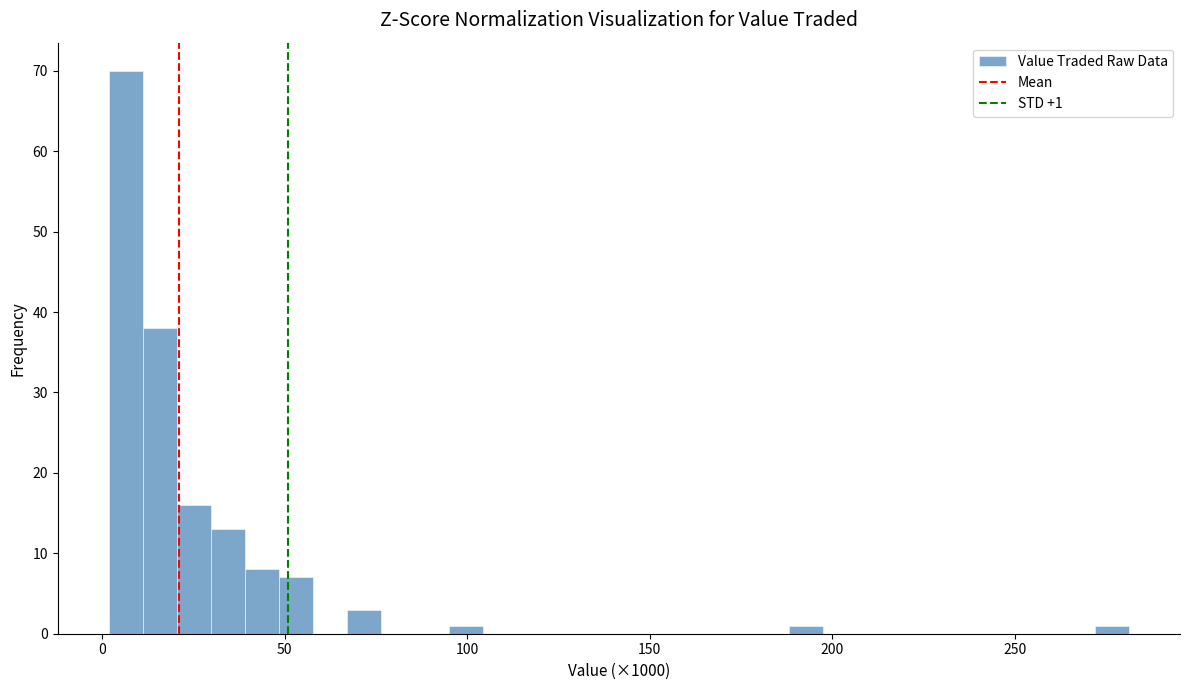

Read against the x-axis, roughly where is the centre of the tallest bar?

5